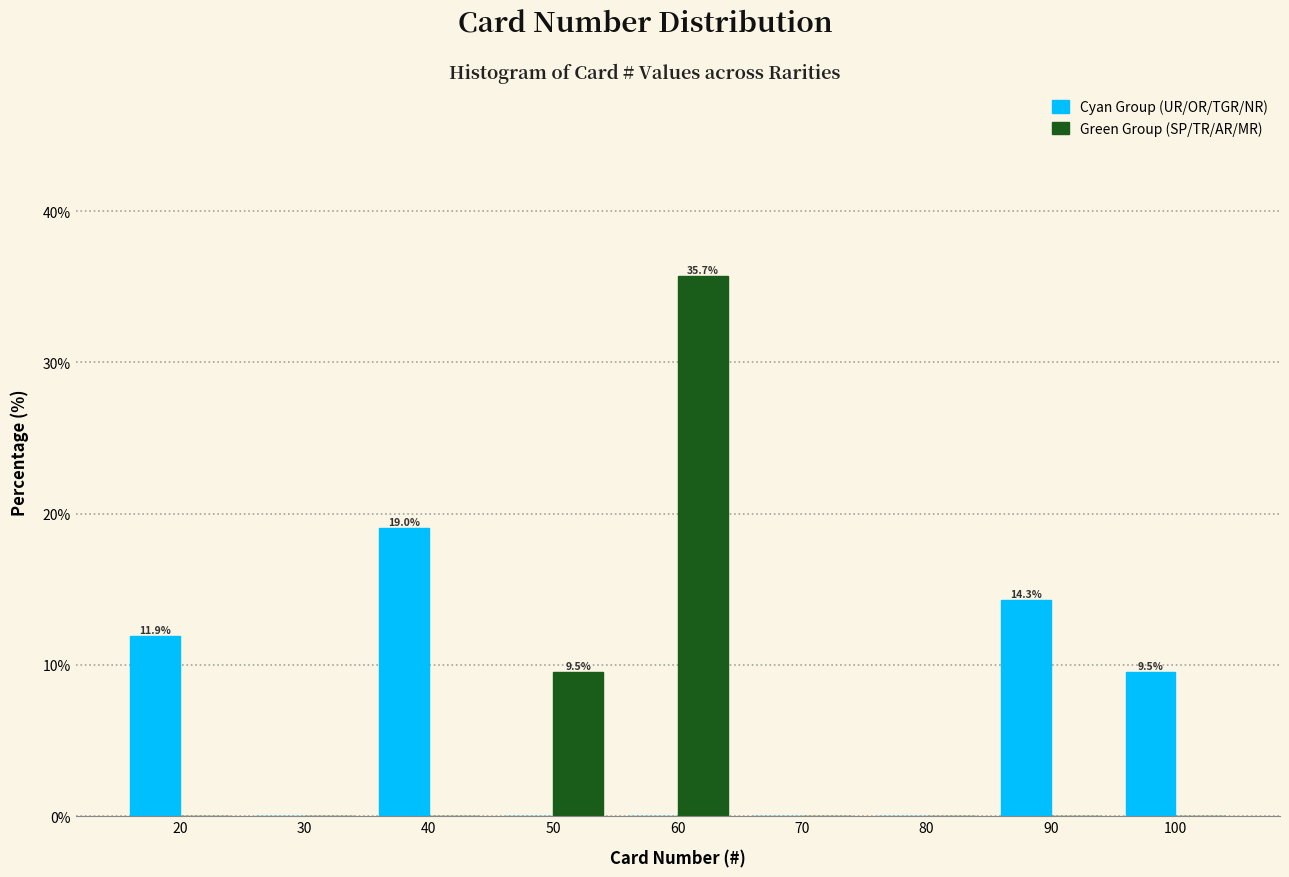

In the Green Group (SP/TR/AR/MR) series, which range on the x-axis has the tallest bar?

55 to 65